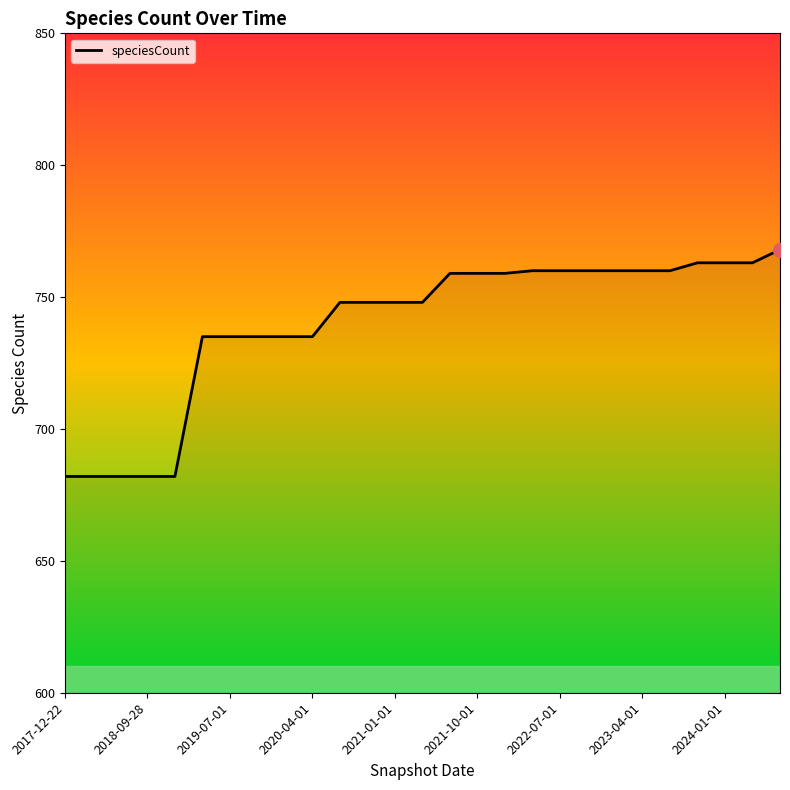

What is the difference between the maximum and minimum values?

86